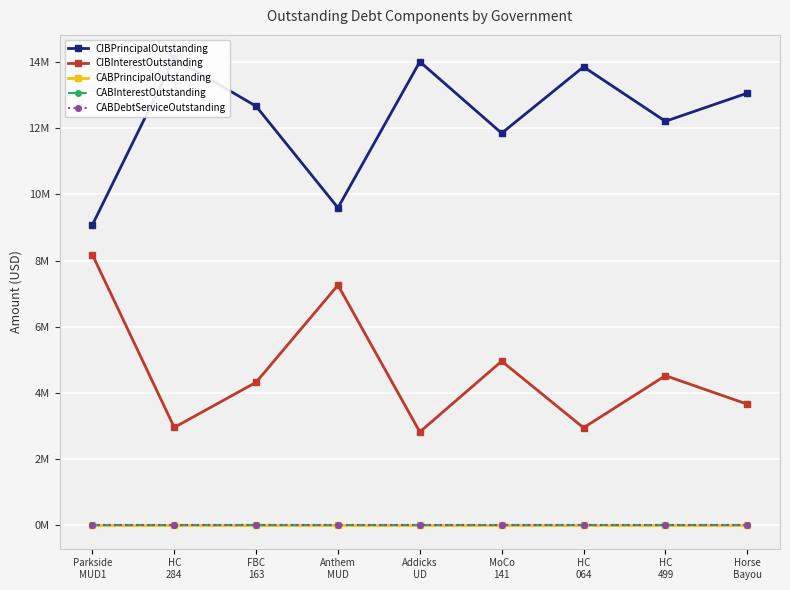

At which category is the sum across all series the highest?

Parkside
MUD1